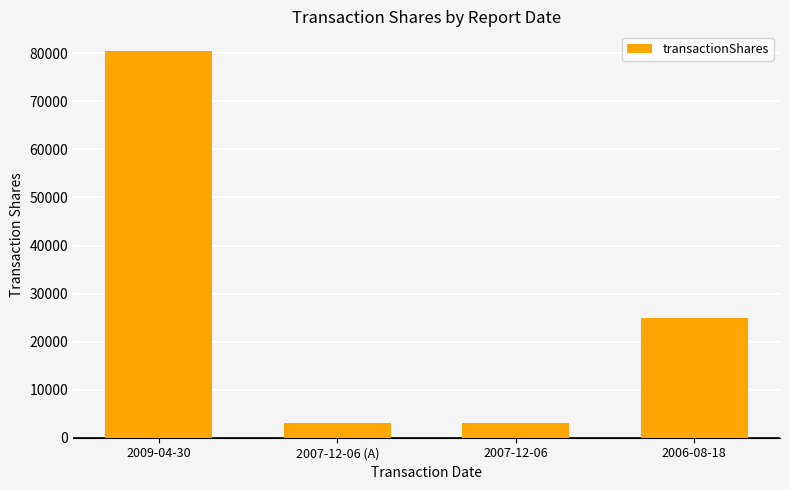

What is the approximate value at 2009-04-30?

80556